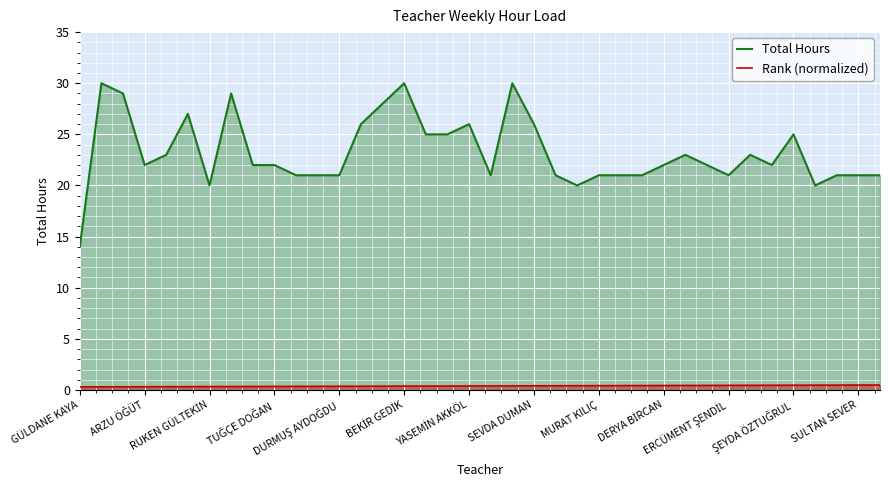

Reading right to left, what are all the values shown in this chart?

Total Hours: 21.0	21.0	21.0	20.0	25.0	22.0	23.0	21.0	22.0	23.0	22.0	21.0	21.0	21.0	20.0	21.0	26.0	30.0	21.0	26.0	25.0	25.0	30.0	28.0	26.0	21.0	21.0	21.0	22.0	22.0	29.0	20.0	27.0	23.0	22.0	29.0	30.0	14.0
Rank (normalized): 0.5	0.5	0.5	0.5	0.5	0.5	0.5	0.4	0.4	0.4	0.4	0.4	0.4	0.4	0.4	0.4	0.4	0.4	0.4	0.4	0.4	0.4	0.4	0.4	0.4	0.4	0.4	0.3	0.3	0.3	0.3	0.3	0.3	0.3	0.3	0.3	0.3	0.3